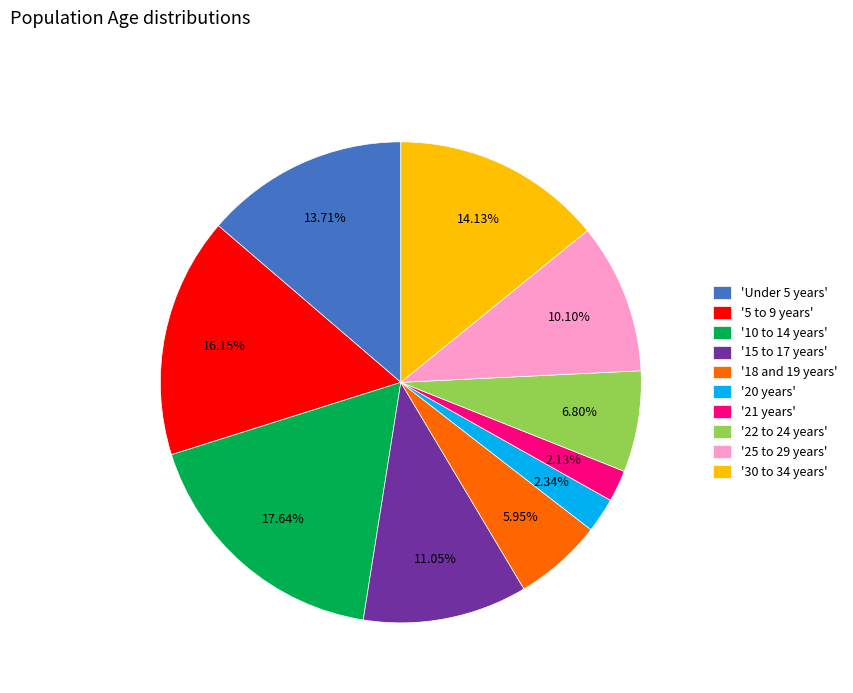

Between 'Under 5 years' and '20 years', which is larger?

'Under 5 years'